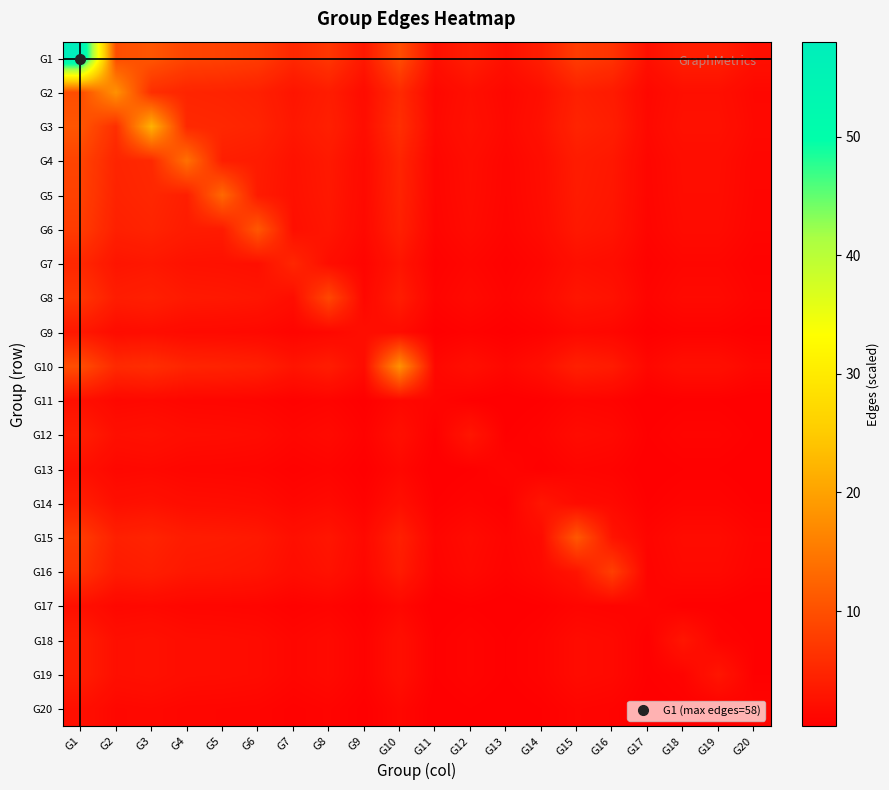

At G11, list the series in order from largest to smallest.

G1, G3, G2, G10, G4, G5, G11, G6, G15, G8, G16, G7, G12, G14, G18, G19, G9, G13, G17, G20